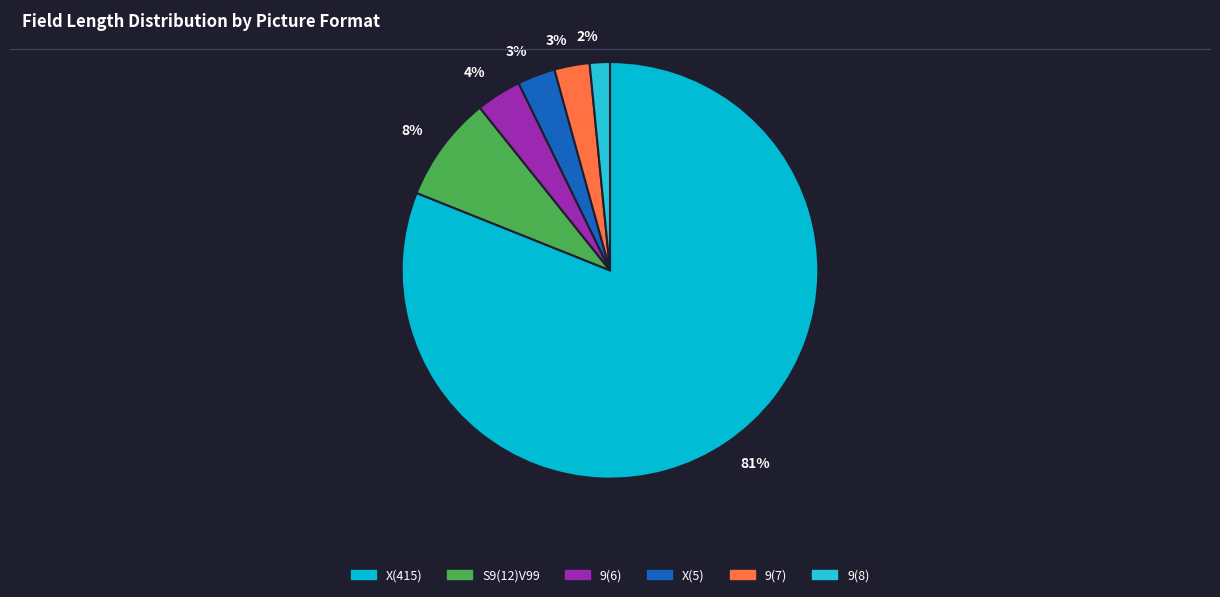

How many slices are in this pie chart?

6